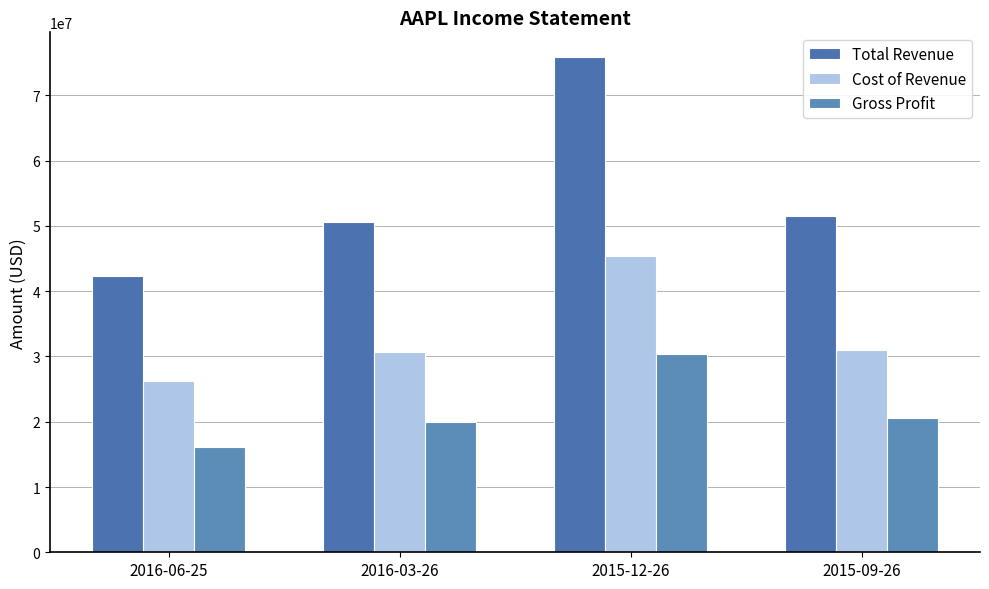

What is the difference between the Gross Profit values at 2016-03-26 and 2015-09-26?

627000